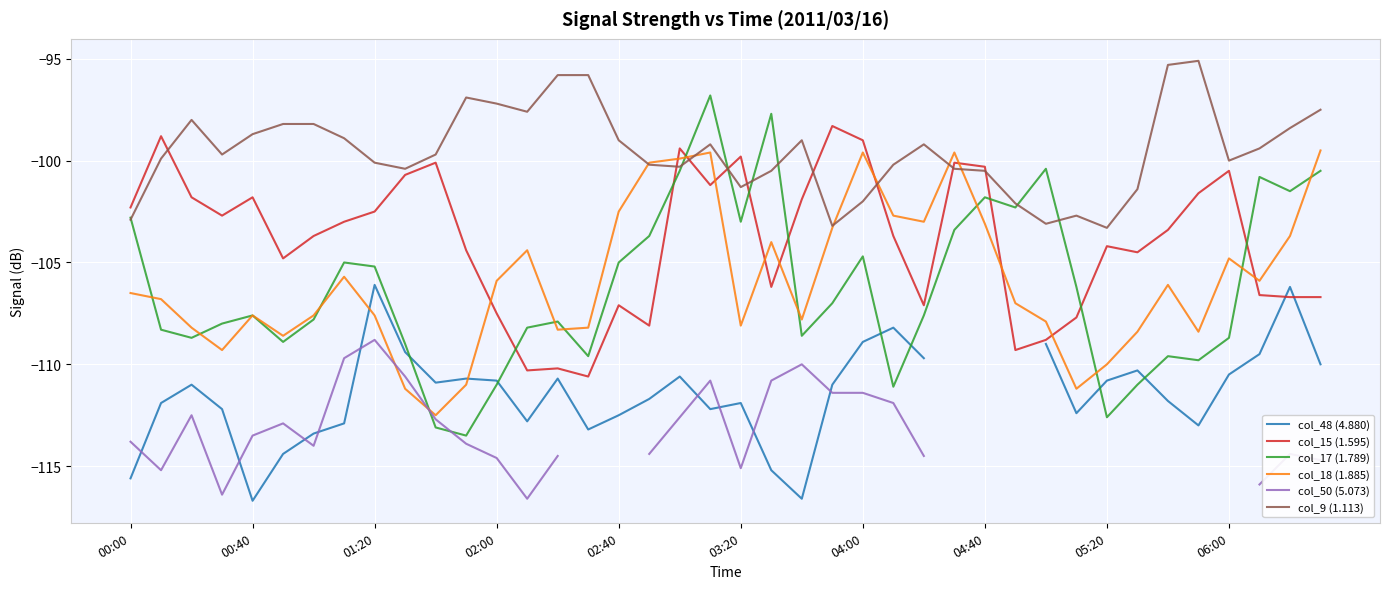

What are all the series names shown in the legend?

col_48 (4.880), col_15 (1.595), col_17 (1.789), col_18 (1.885), col_50 (5.073), col_9 (1.113)